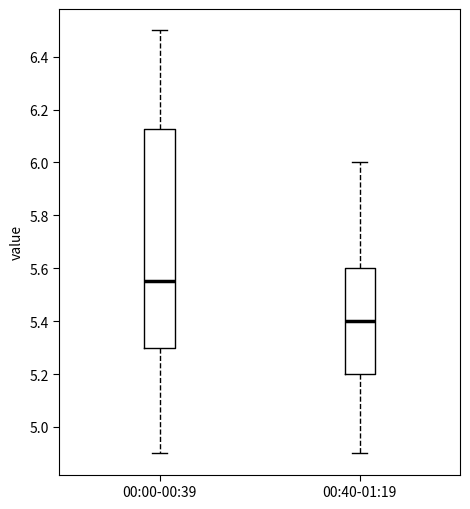

Which box's median line is the highest?

00:00-00:39